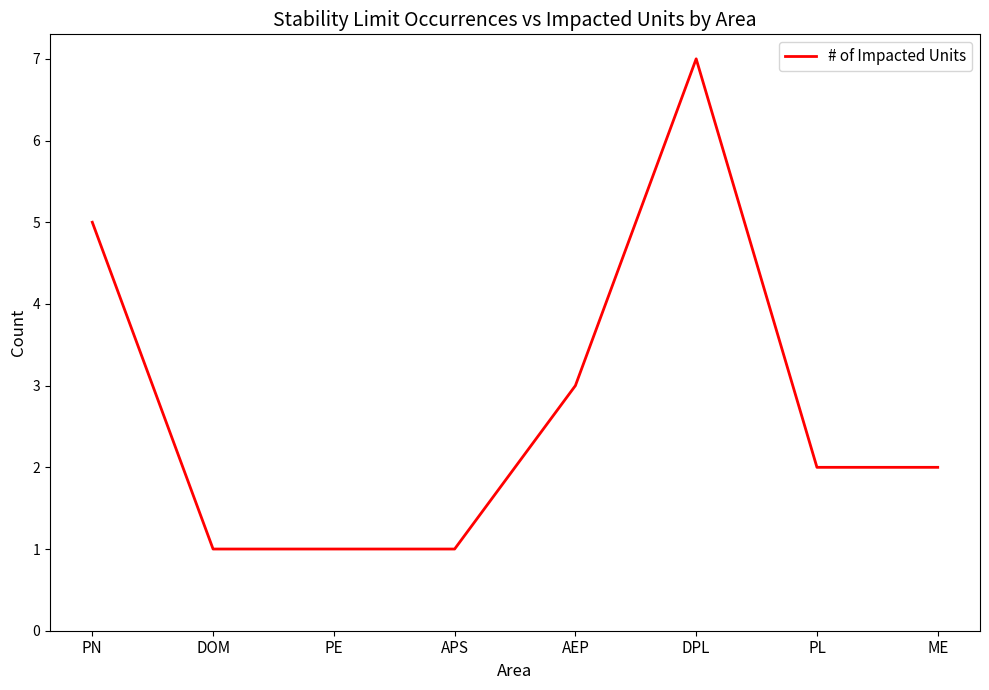

Count the number of data series in this chart.

1